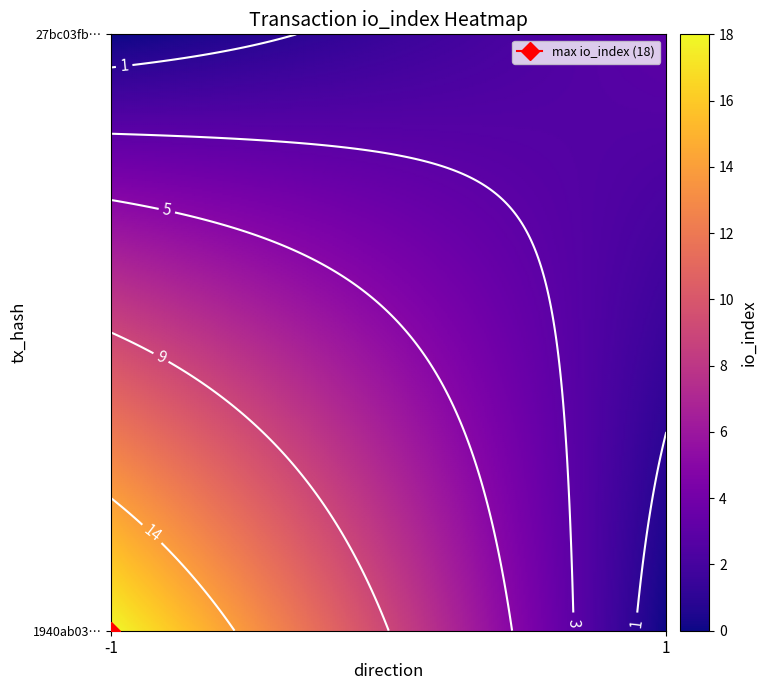

What is the sum of all 27bc03fb20a7aacc2b9c018a82c8f5e4713667b values?

4